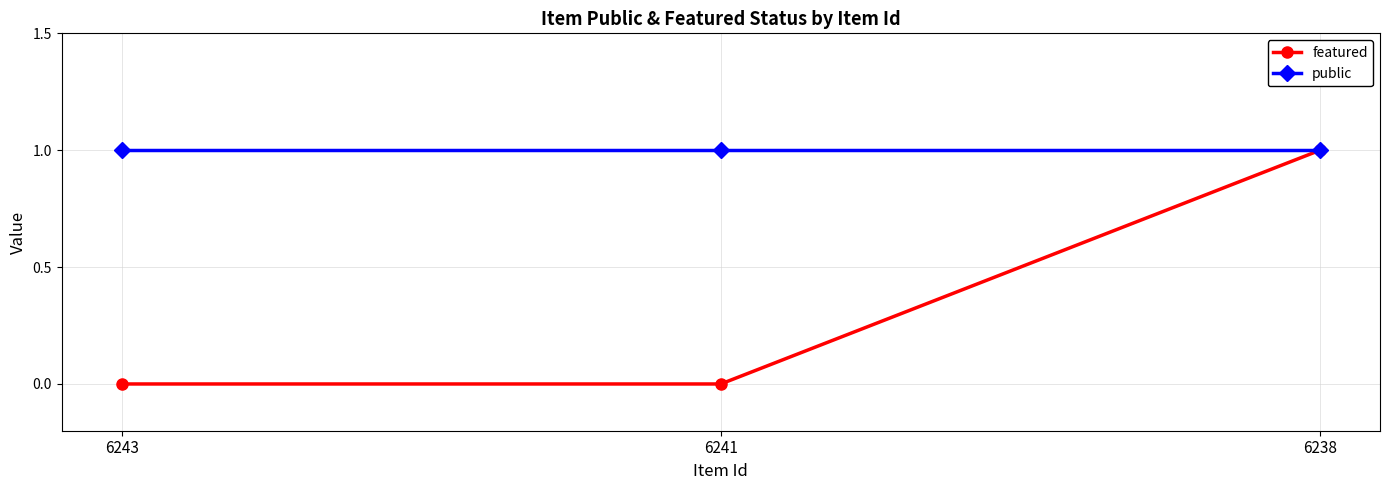

True or false: featured has a value of -1 at 6241.

False